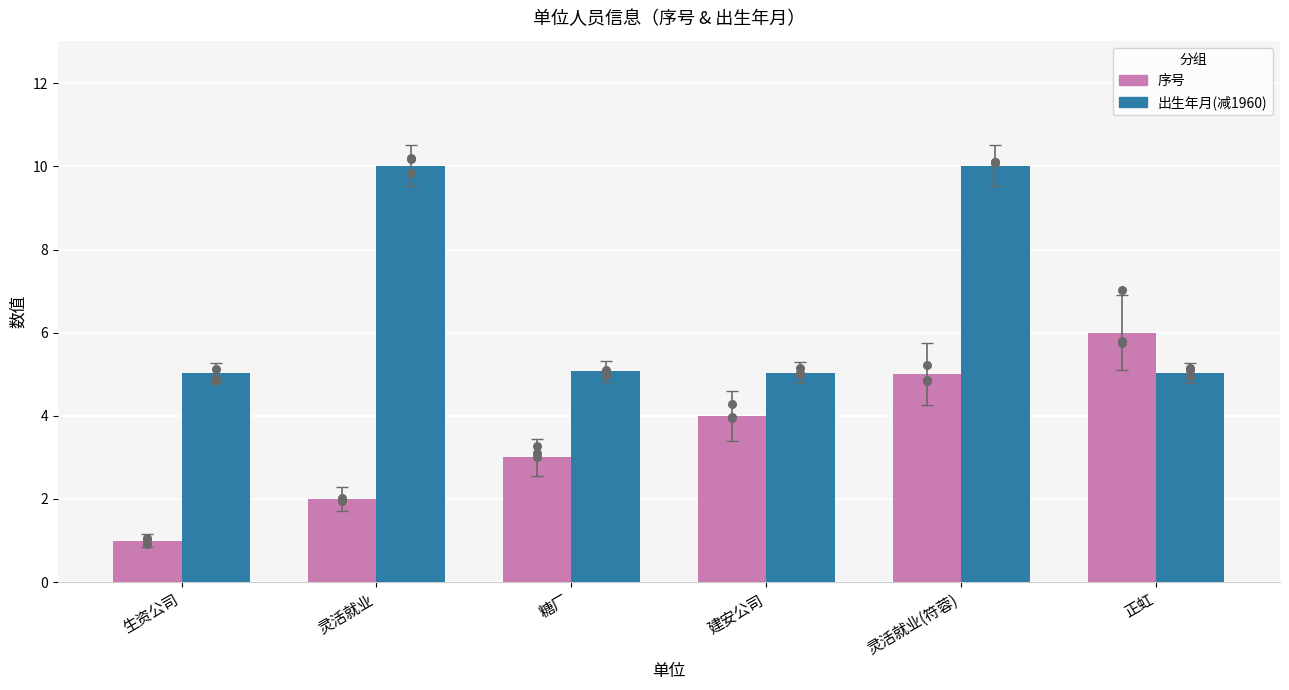

Which series has the largest total across all categories?

出生年月(减1960)